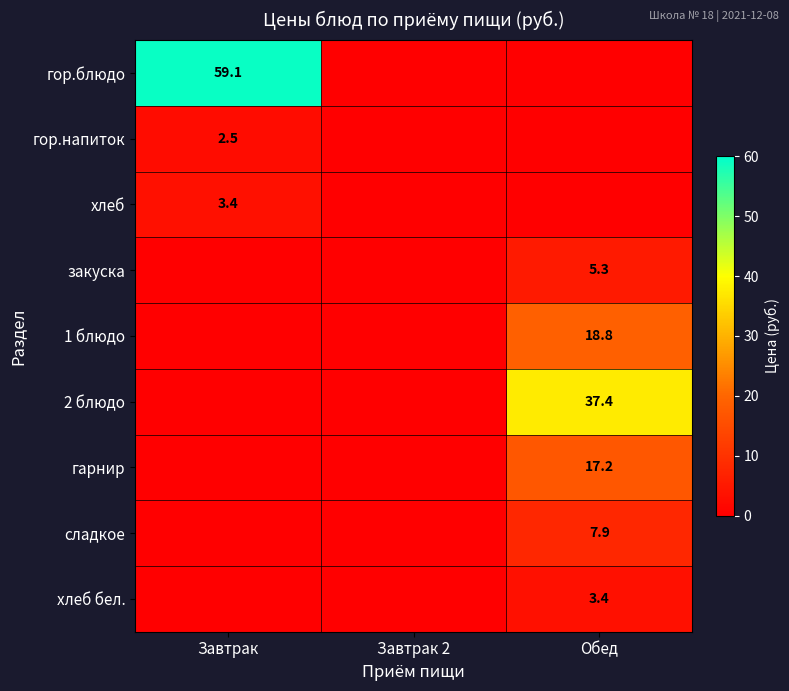

The value of хлеб бел. at Обед is 3.4. True or false?

True